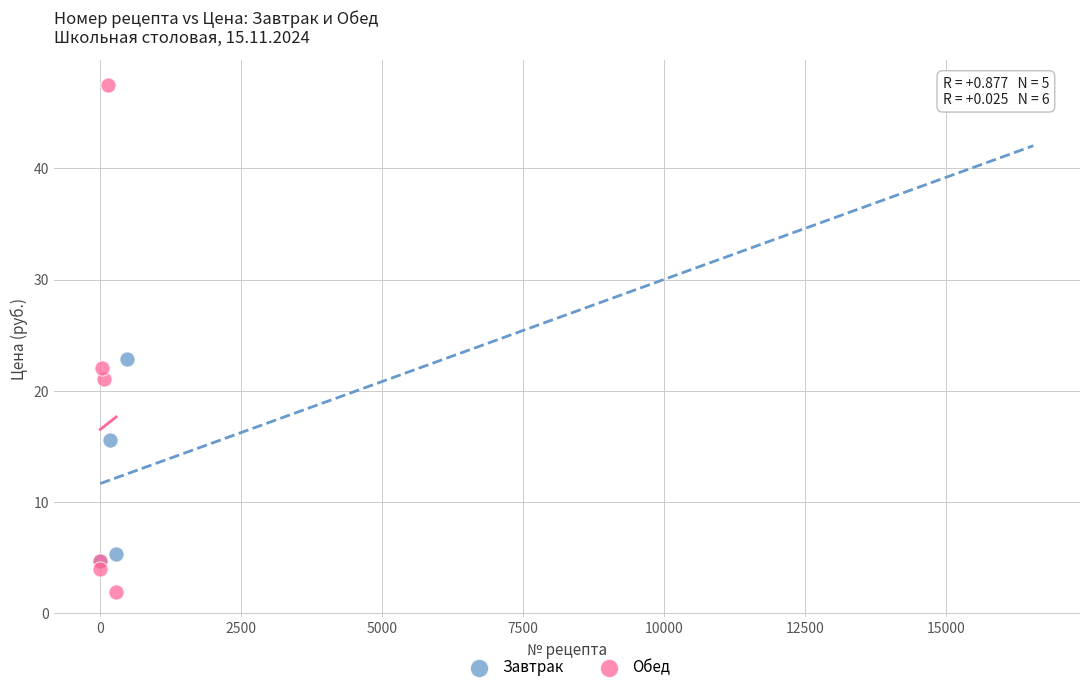

Which series contains the highest Y value?

Обед